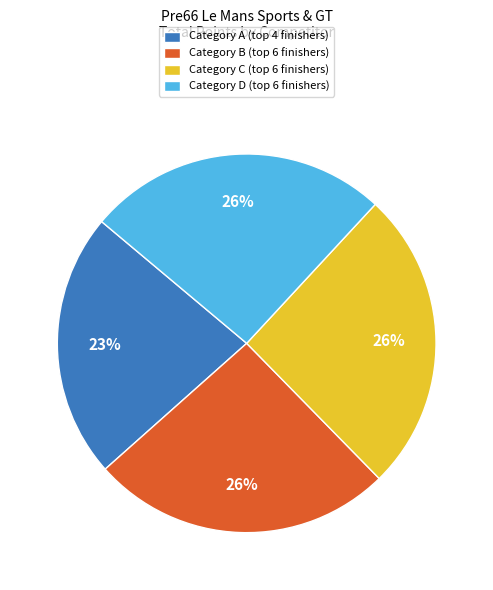

Does any single category account for the majority?

No